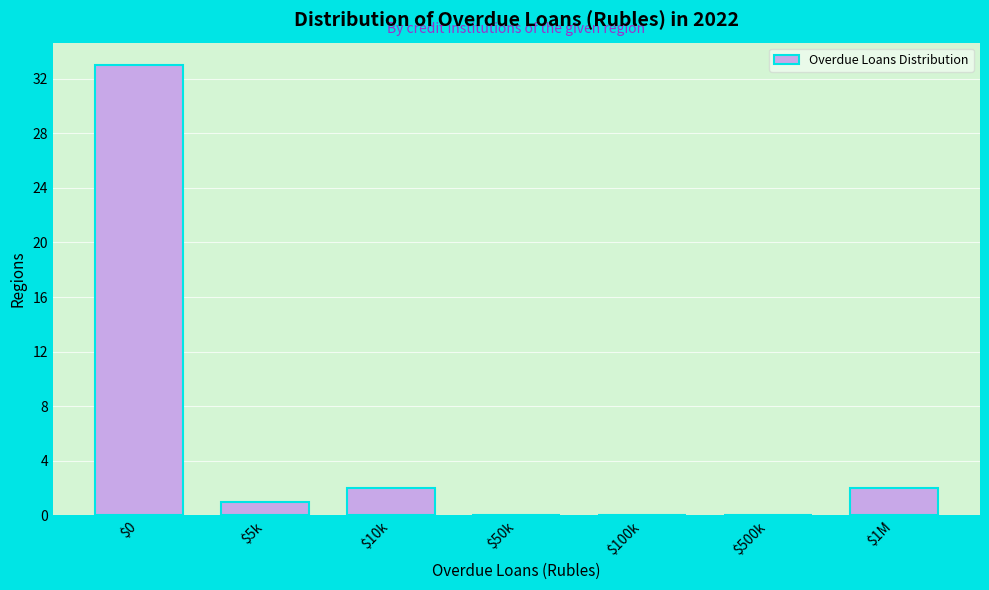

True or false: the data shows -16 at $50k.

False